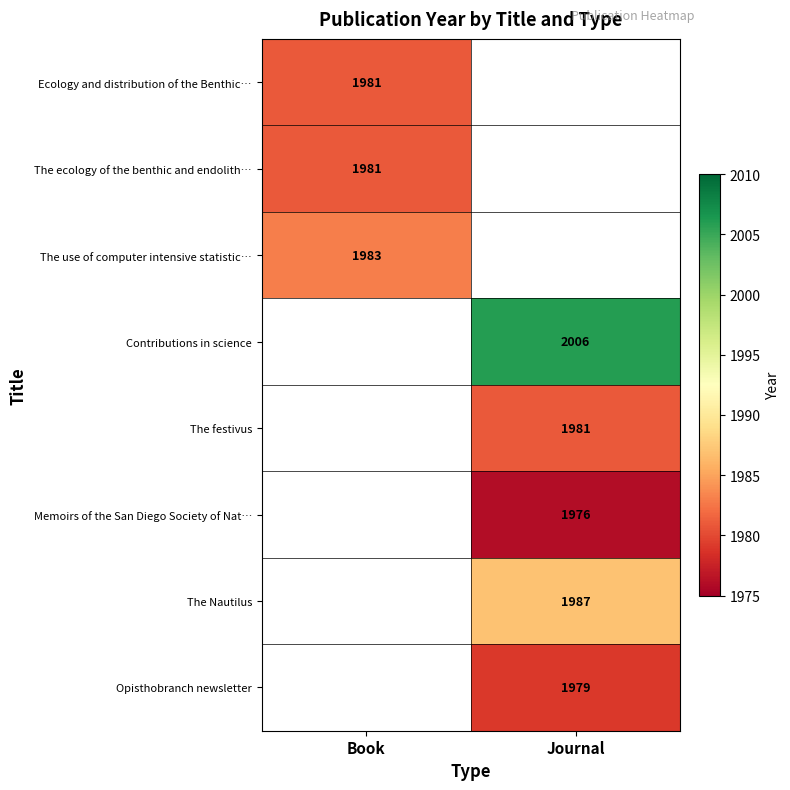

The value of The festivus at Journal is 1981. True or false?

True